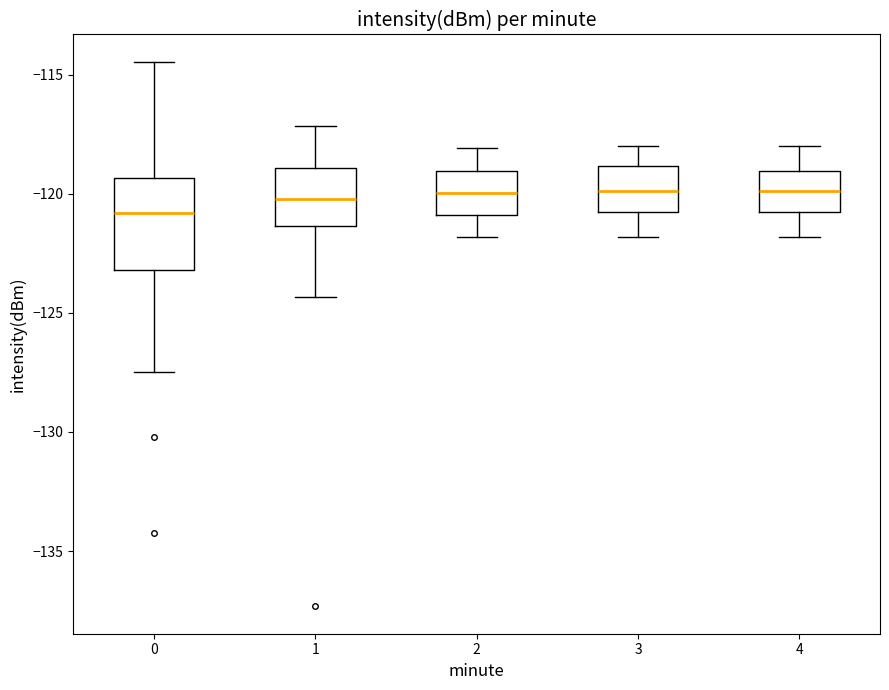

Which box is the tallest, from its lower edge to its upper edge?

0